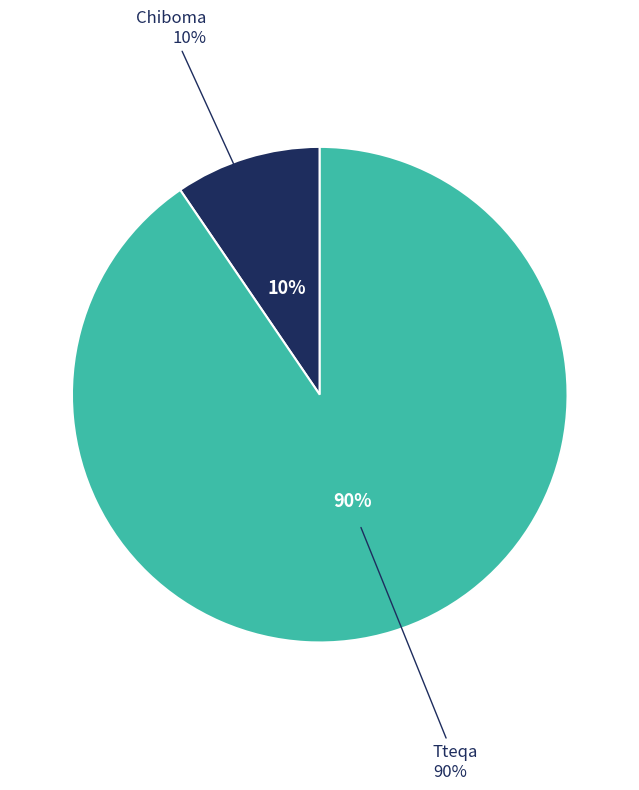

What is the smallest slice in the pie chart?

Chiboma